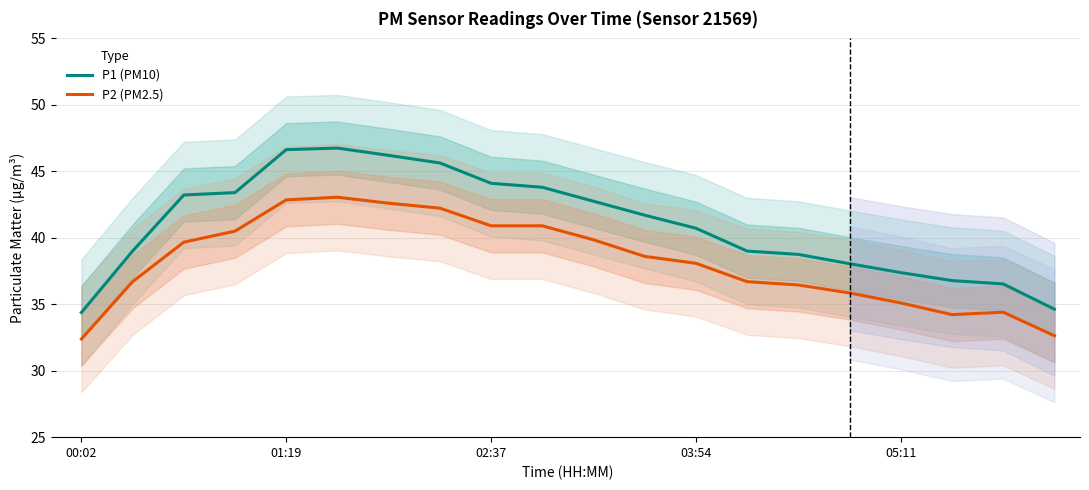

What are all the series names shown in the legend?

P1 (PM10), P2 (PM2.5)